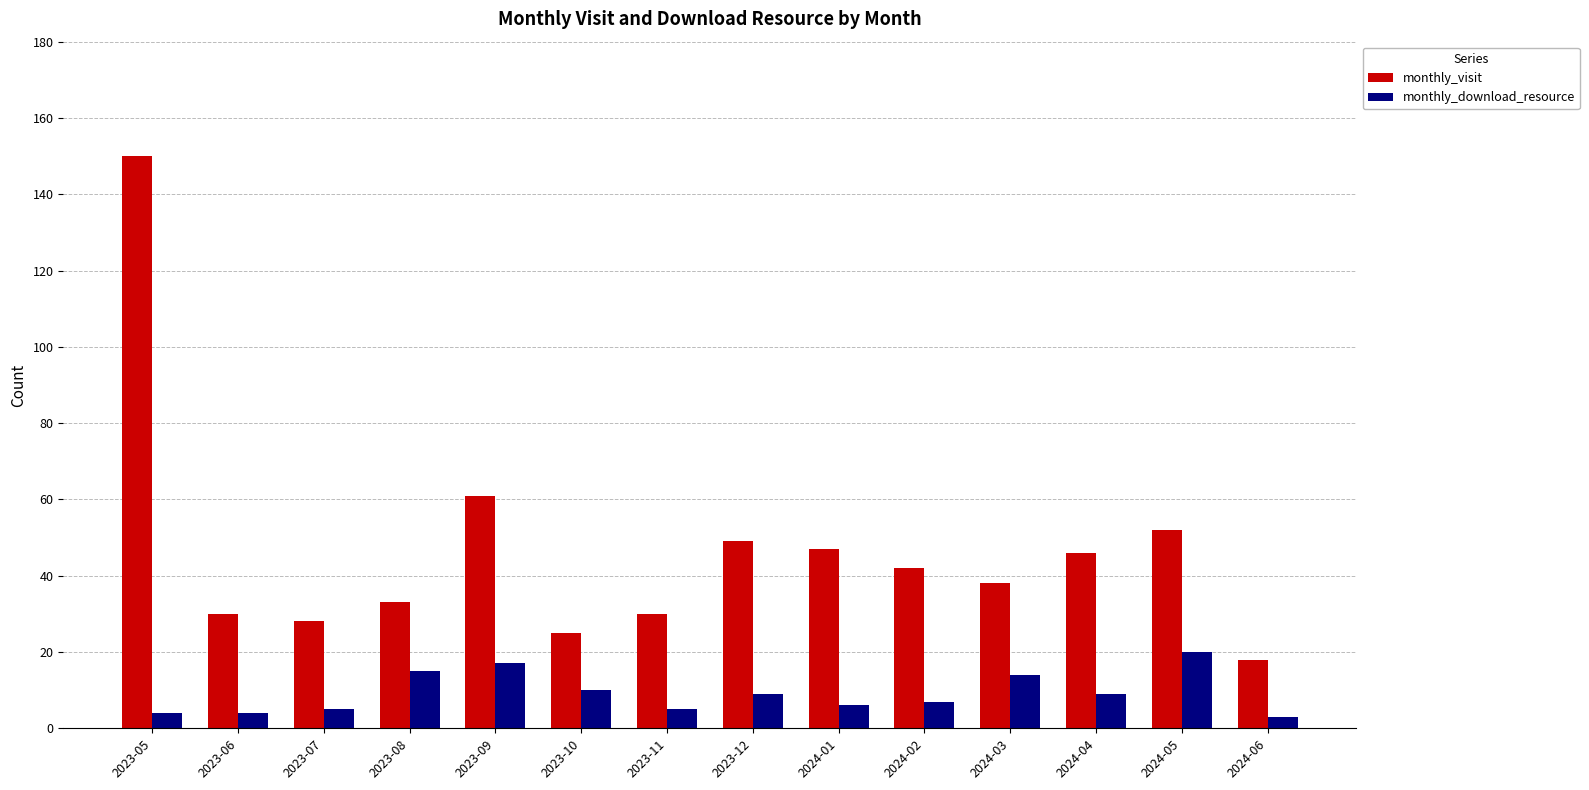

The monthly_visit series shows 49 at 2023-12. True or false?

True